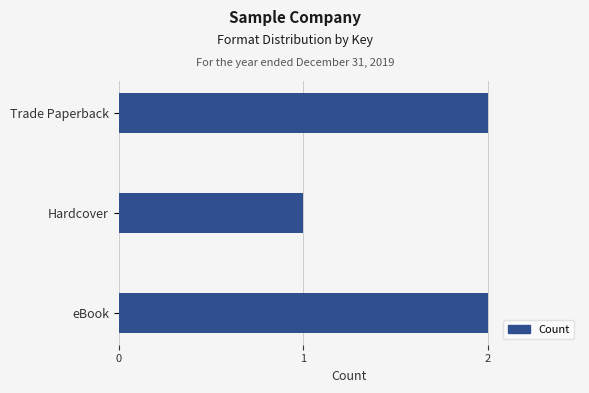

What is the smallest value displayed?

1